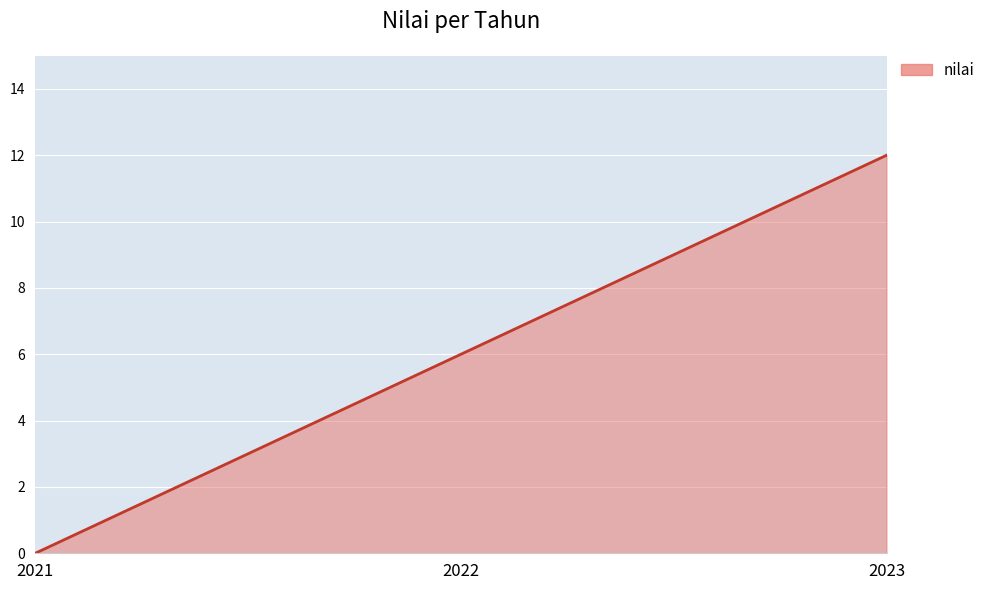

Count the number of categories in the chart.

3